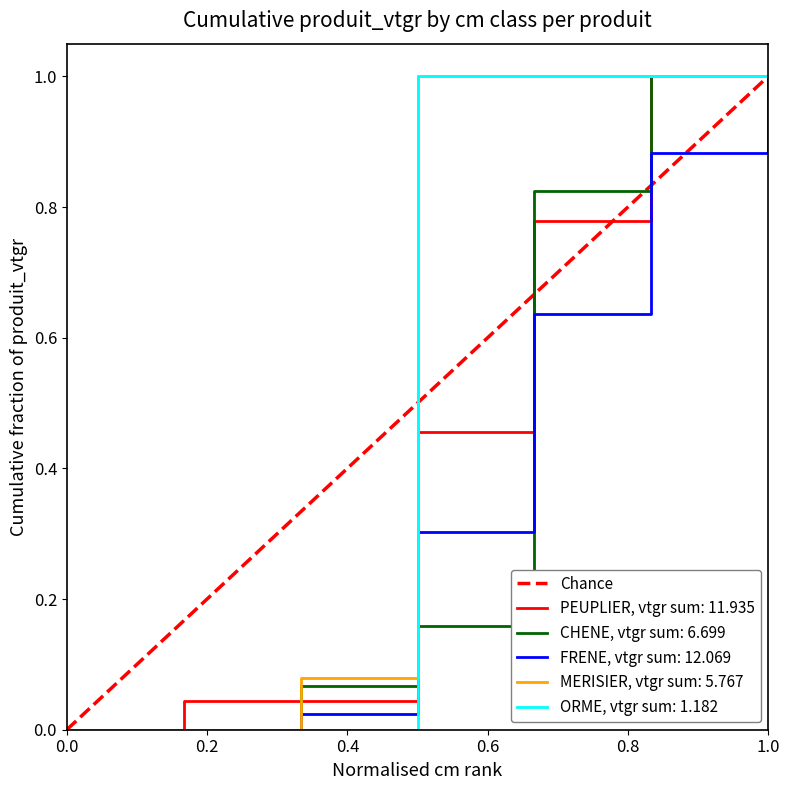

Does the chart have visible grid lines?

No